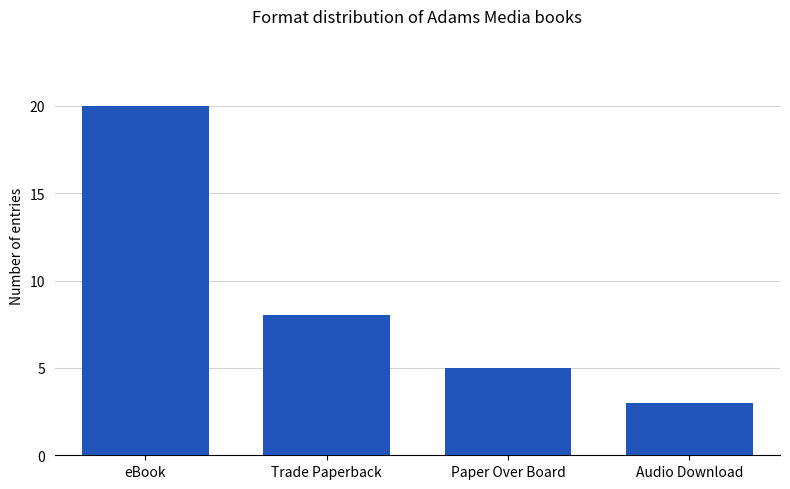

Reading left to right, transcribe all the data shown in this chart.

eBook=20	Trade Paperback=8	Paper Over Board=5	Audio Download=3